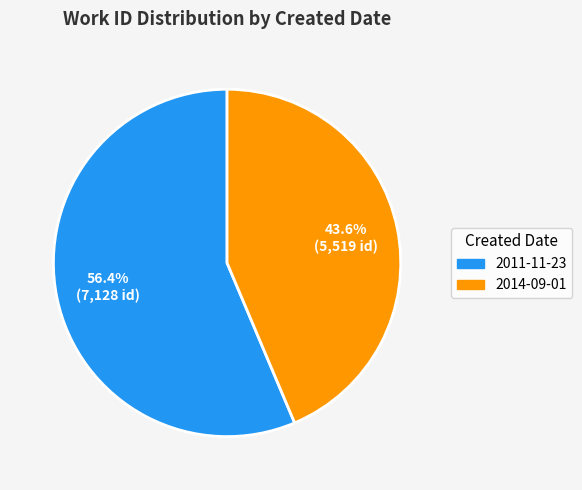

Which category has the biggest portion of the pie?

2011-11-23